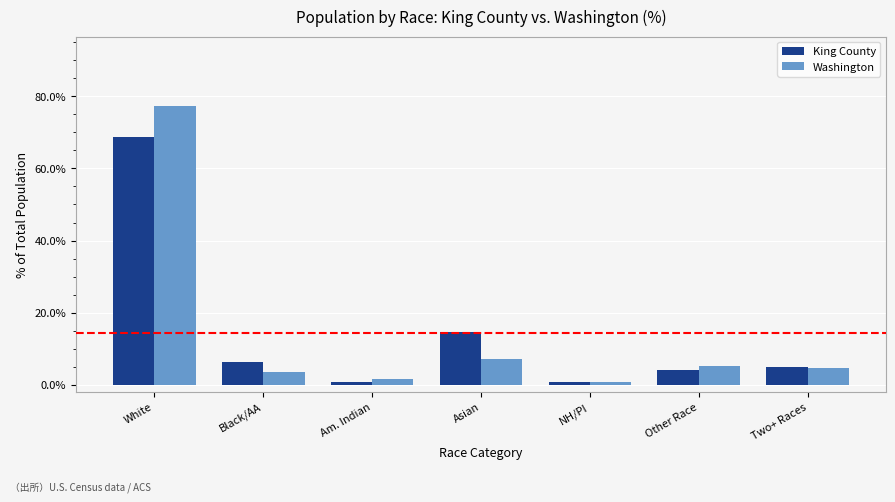

What is the difference between the Washington values at Two+ Races and Black/AA?

1.1